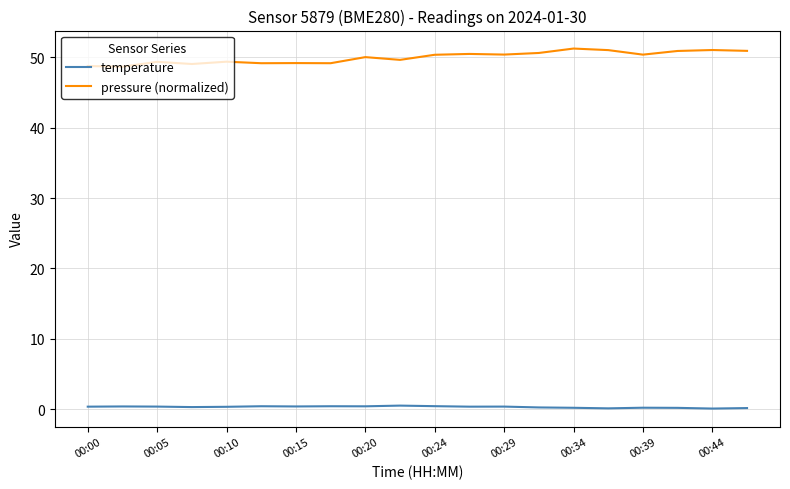

List the series in order of their peak value, lowest first.

temperature, pressure (normalized)